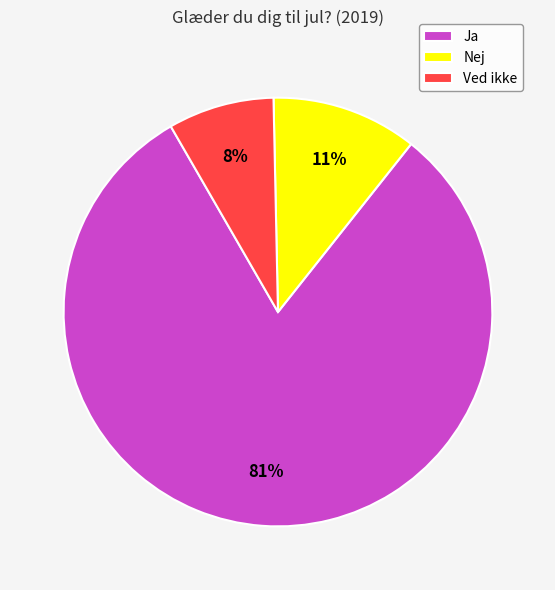

The Ved ikke slice represents 21% of the pie. True or false?

False